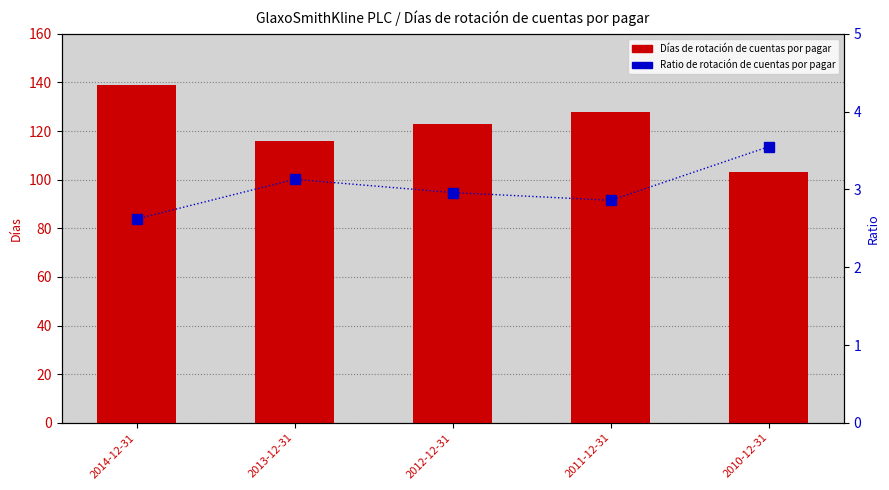

What are all the series names shown in the legend?

Días de rotación de cuentas por pagar, Ratio de rotación de cuentas por pagar